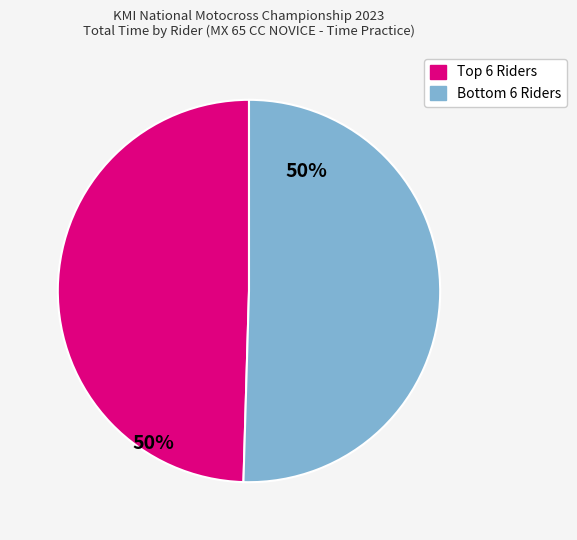

Is there a majority slice in this chart?

Yes